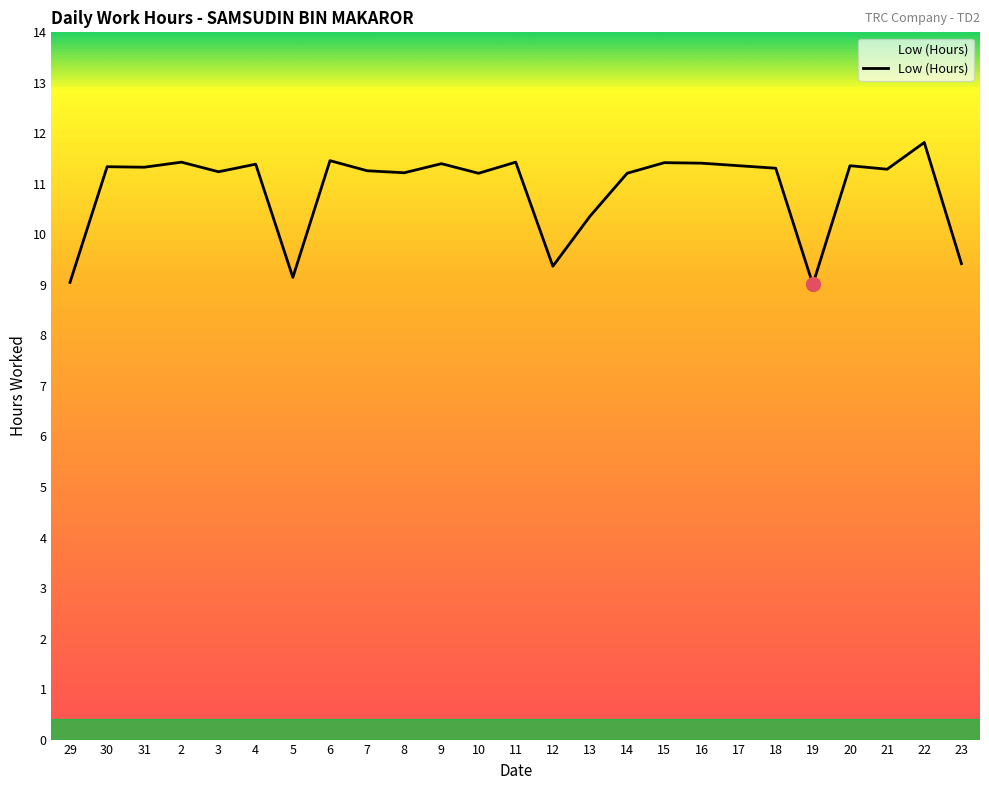

What position from the left is 17?

19